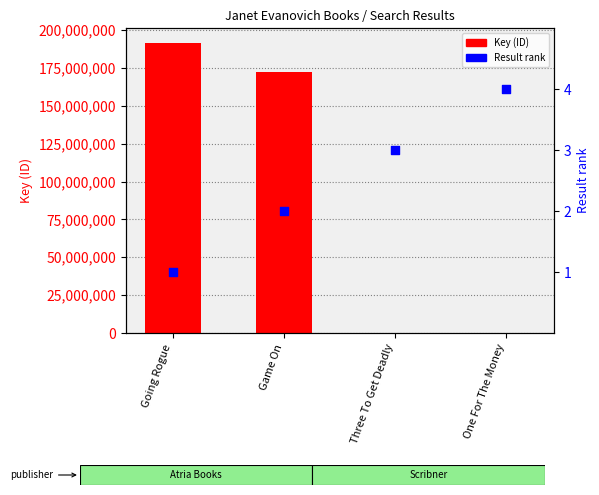

Which series has the widest spread of Y values?

Key (ID)